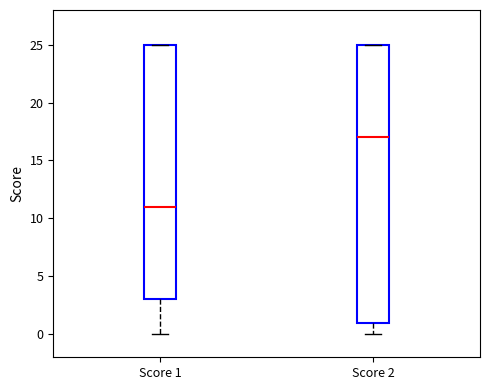

Which box is the tallest, from its lower edge to its upper edge?

Score 2